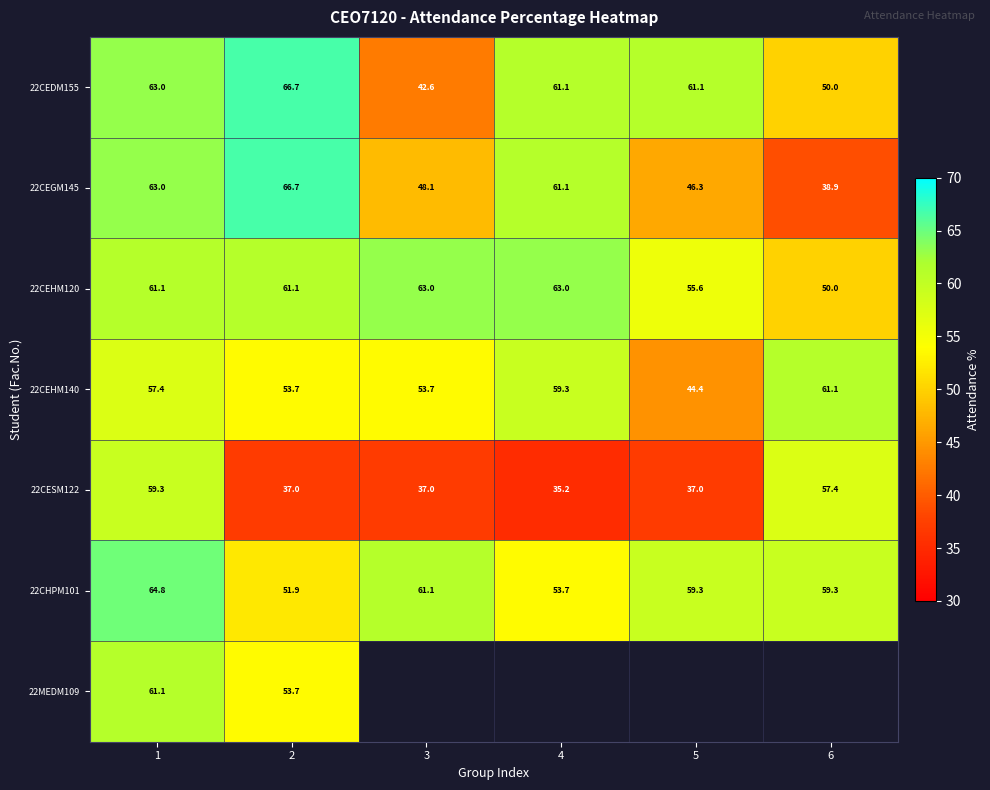

What value does the 22CHPM101 series have at 4?

53.7